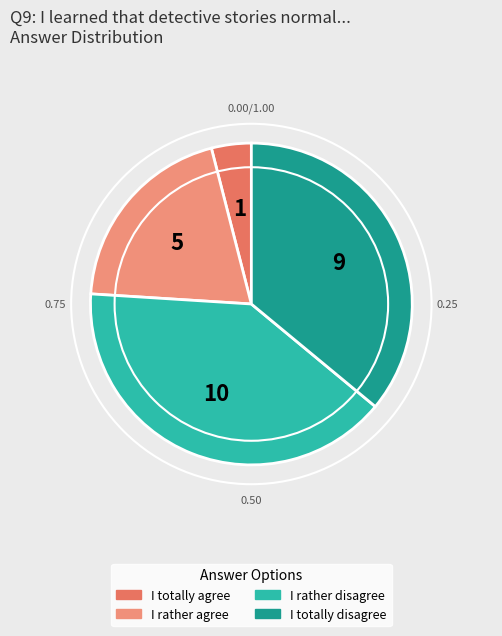

What is the change in value from I rather agree to I rather disagree?

+5